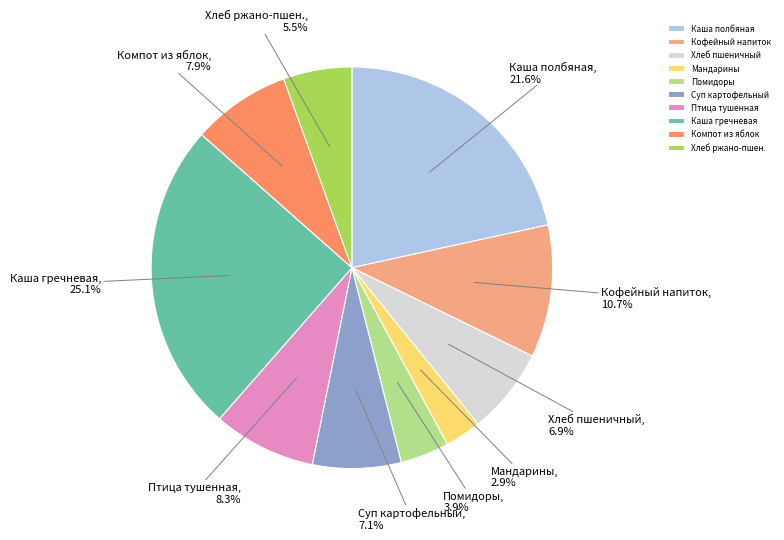

What percentage is NOT represented by Компот из яблок?

92.1%